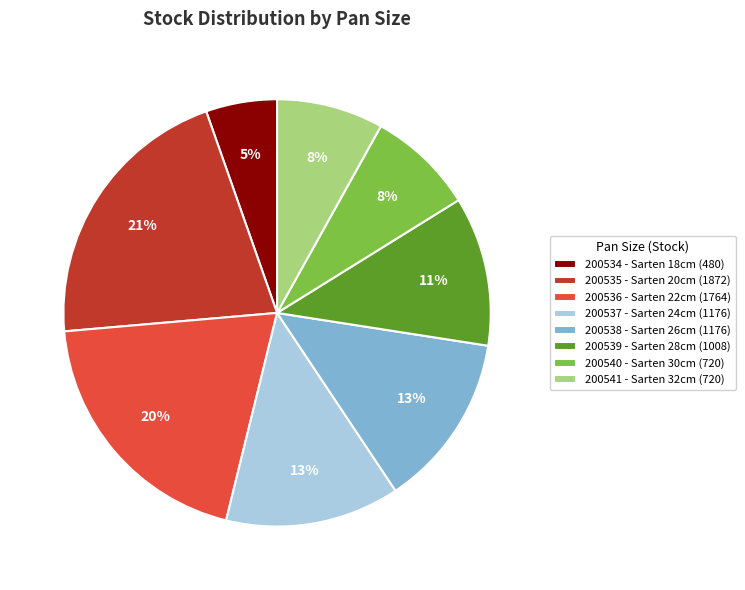

To the nearest percent, what is the average slice percentage?

12%